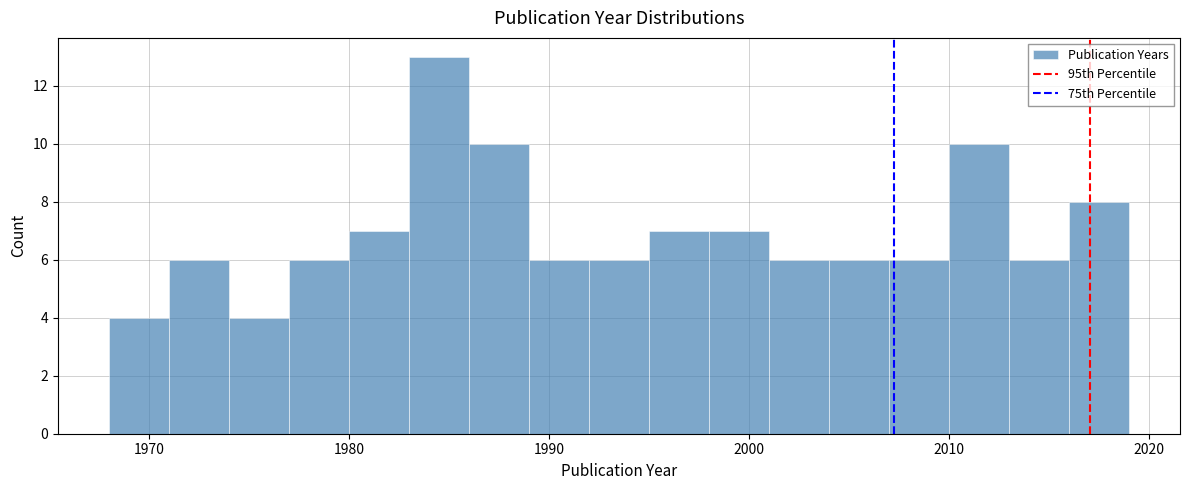

Around what value on the x-axis is the tallest bar? Give the approximate position of its centre, as read against the axis.

1985